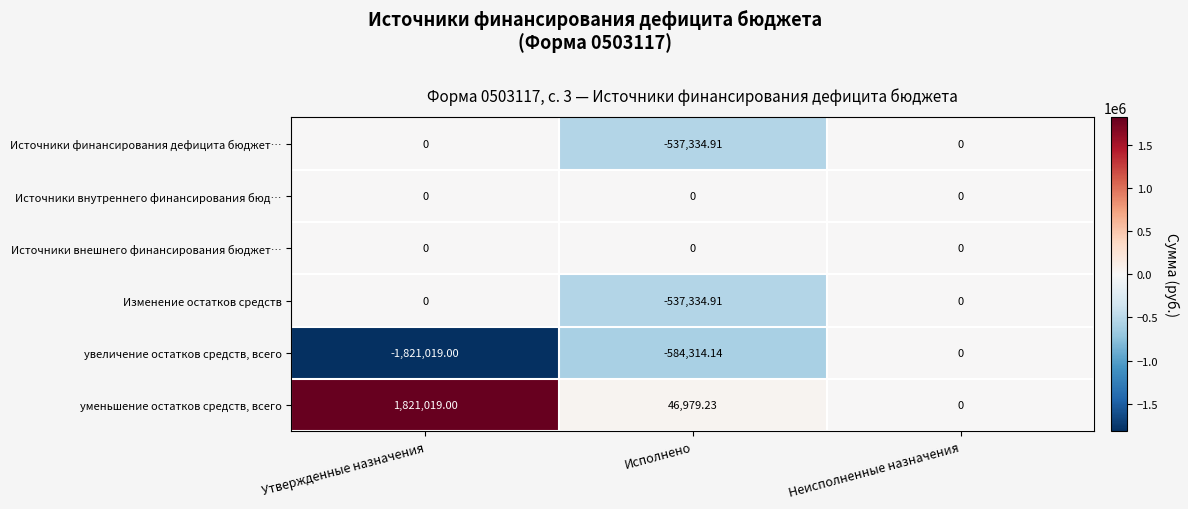

Which series has the largest total across all categories?

уменьшение остатков средств, всего